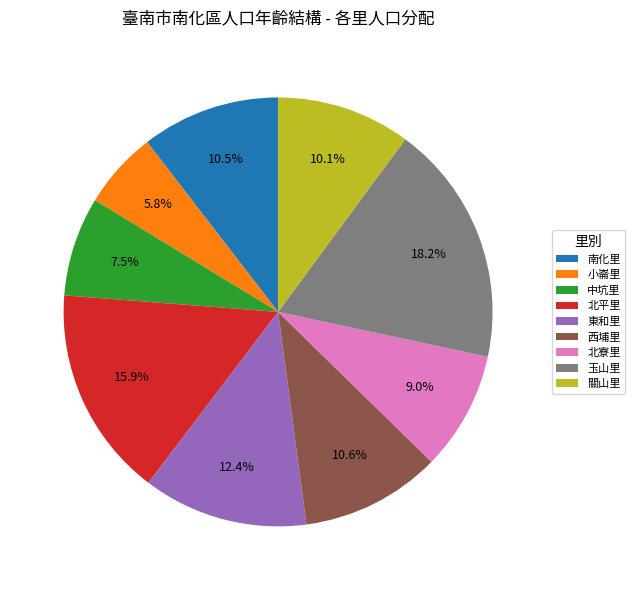

Does 中坑里 account for over 50% of the chart?

No